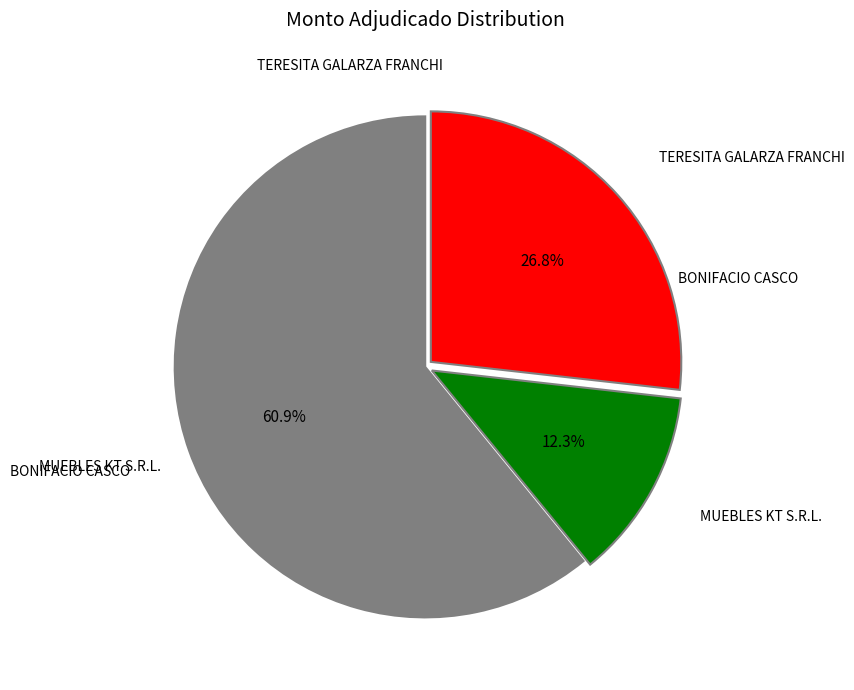

To the nearest percent, what is the difference between the largest and smallest slice percentages?

49%